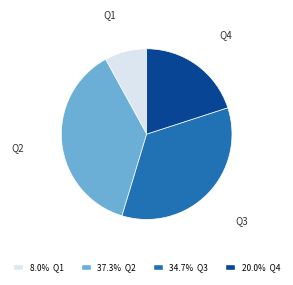

How many slices are in this pie chart?

4